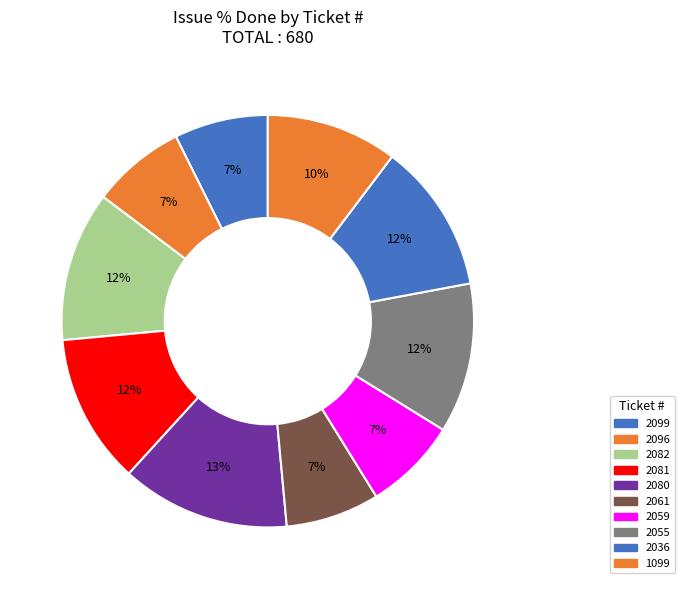

Is 2099 the majority of the pie?

No